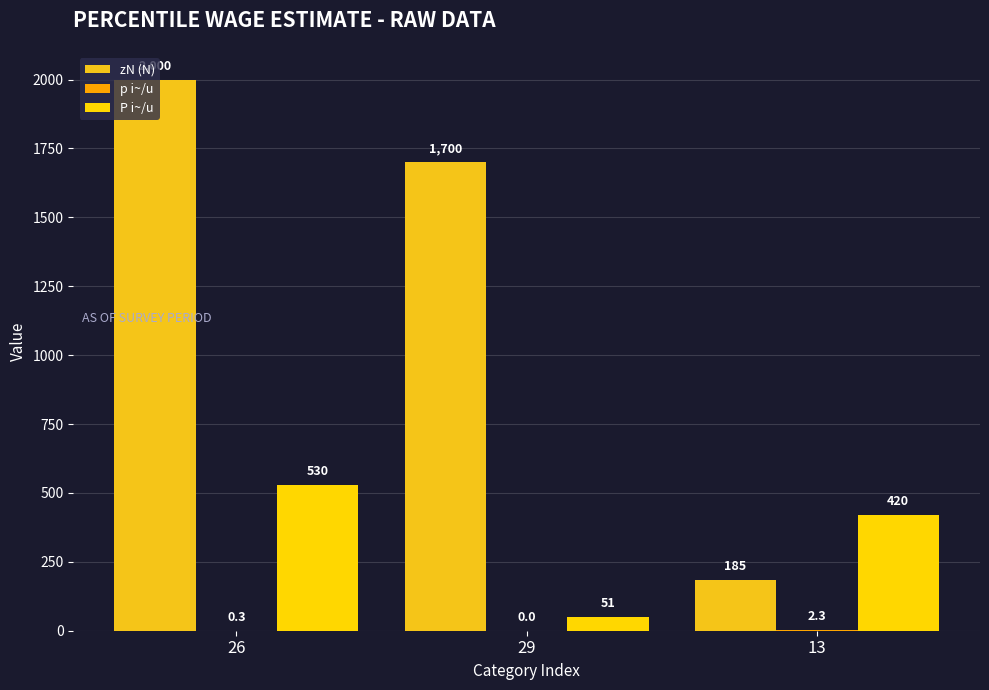

Is the value of P i~/u at 29 greater than the value of p i~/u at 26?

Yes